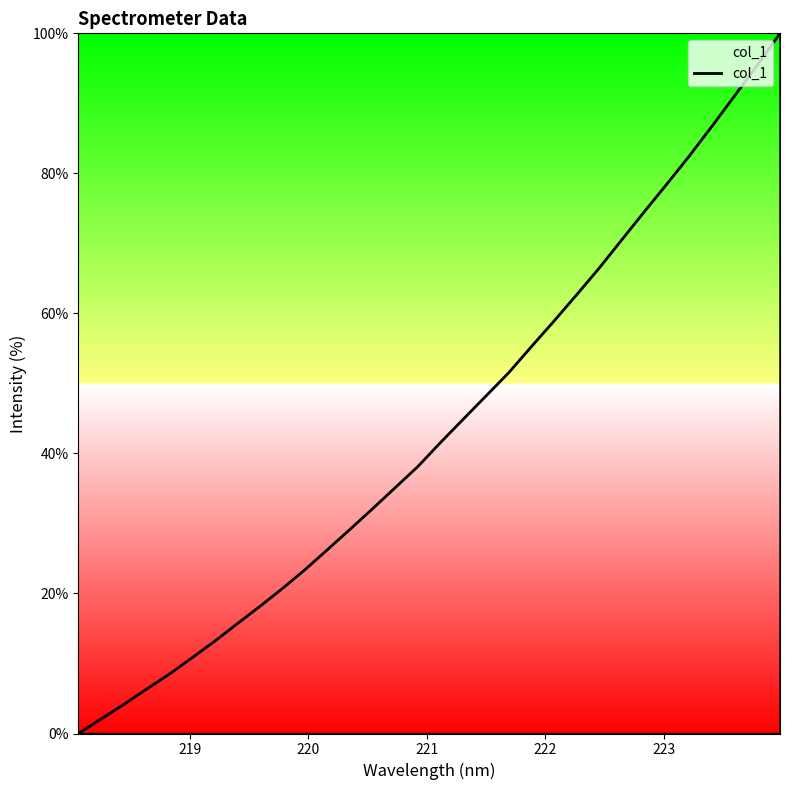

What is the greatest value displayed?

100.0